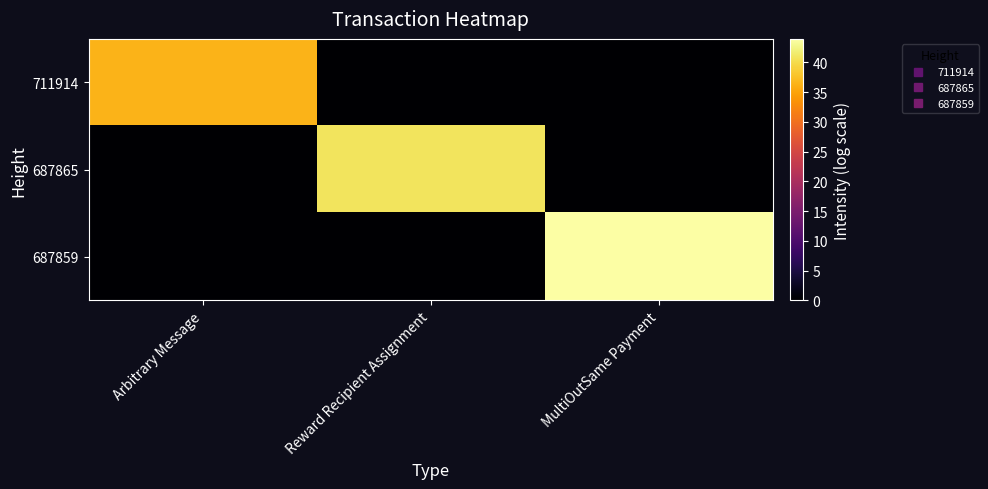

Rank the series by their maximum value, from highest to lowest.

687859, 687865, 711914